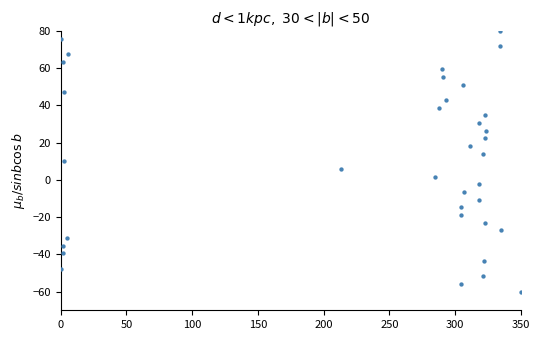

What is the range of Y values (max minus min)?

140.0